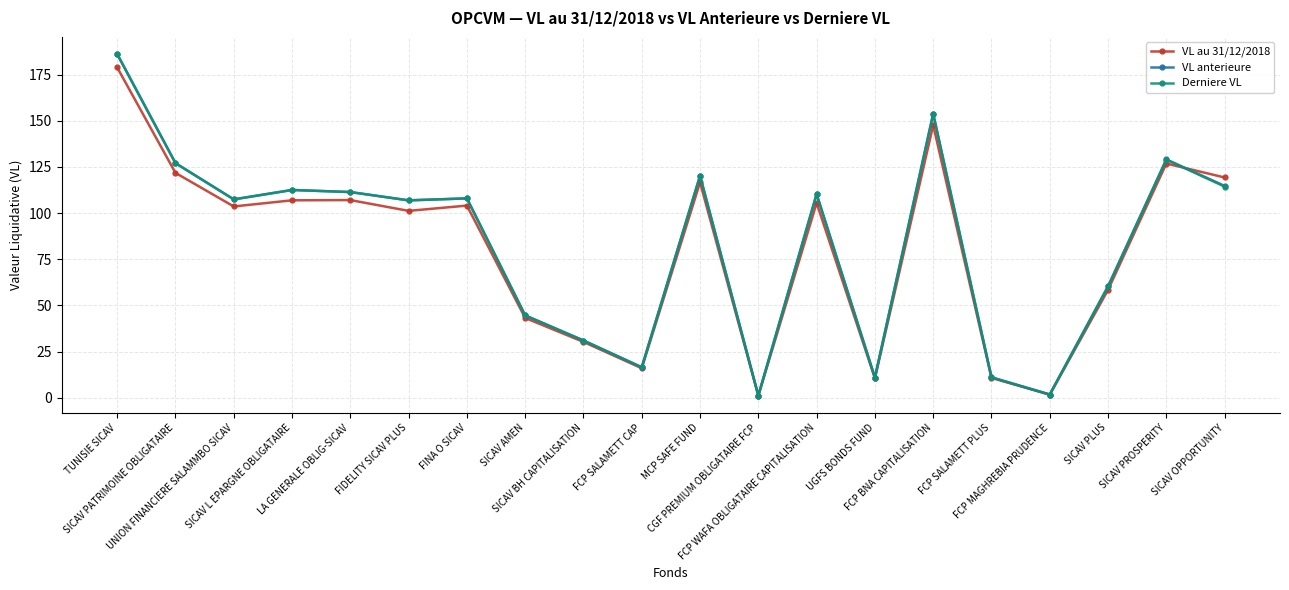

Which category has the highest value in the VL anterieure series?

TUNISIE SICAV